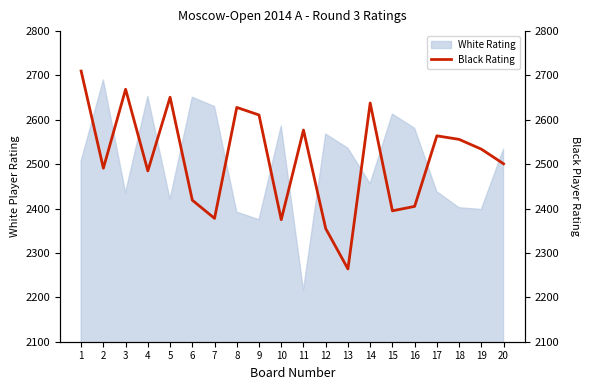

At which label is the value closest to 2487?

4